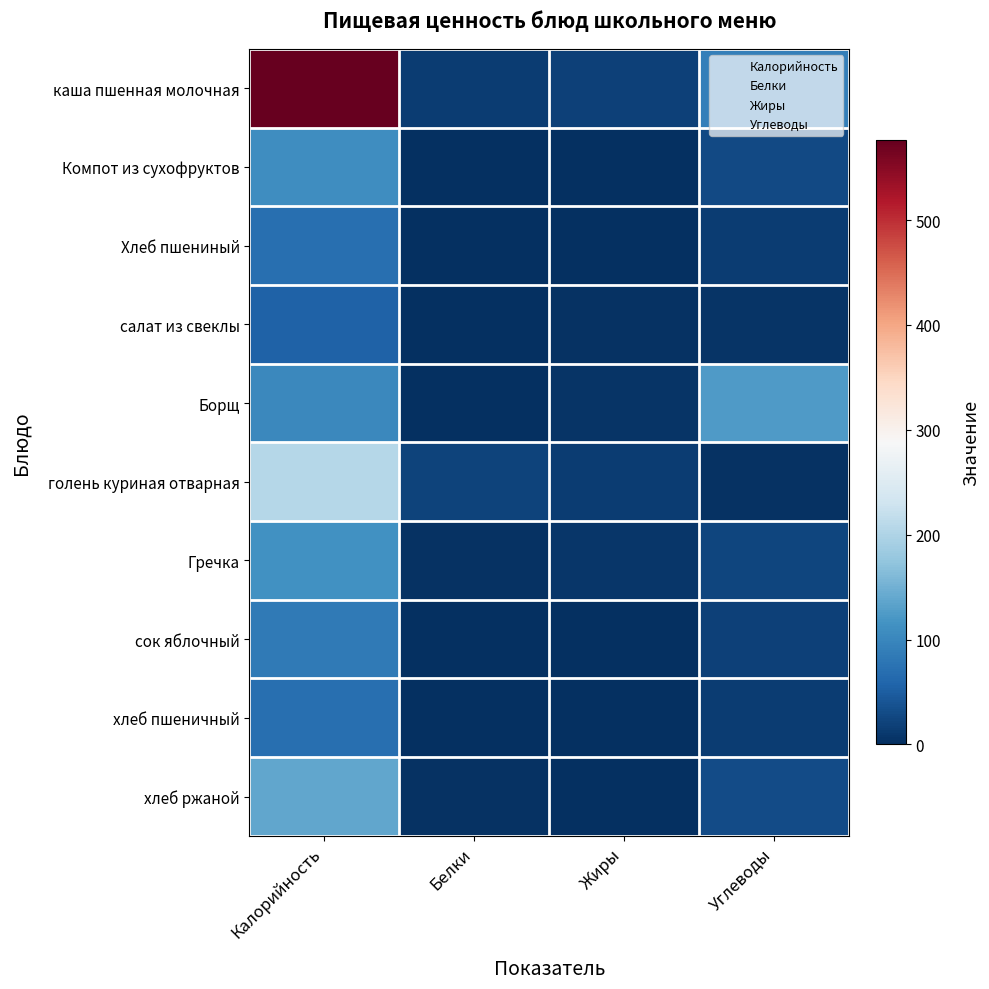

Reading left to right, extract all data points from this chart.

каша пшенная молочная: Калорийность=576.0	Белки=14.3	Жиры=18.2	Углеводы=90.0
Компот из сухофруктов: Калорийность=110.0	Белки=1.0	Жиры=1.0	Углеводы=27.0
Хлеб пшениный: Калорийность=71.4	Белки=2.0	Жиры=1.0	Углеводы=15.0
салат из свеклы: Калорийность=56.0	Белки=1.0	Жиры=4.0	Углеводы=5.0
Борщ: Калорийность=103.0	Белки=2.0	Жиры=5.0	Углеводы=125.0
голень куриная отварная: Калорийность=206.0	Белки=21.0	Жиры=14.0	Углеводы=4.0
Гречка: Калорийность=113.0	Белки=3.0	Жиры=7.0	Углеводы=23.0
сок яблочный: Калорийность=84.0	Белки=1.0	Жиры=0.0	Углеводы=20.0
хлеб пшеничный: Калорийность=70.0	Белки=2.0	Жиры=0.0	Углеводы=14.0
хлеб ржаной: Калорийность=137.9	Белки=3.4	Жиры=0.7	Углеводы=30.0